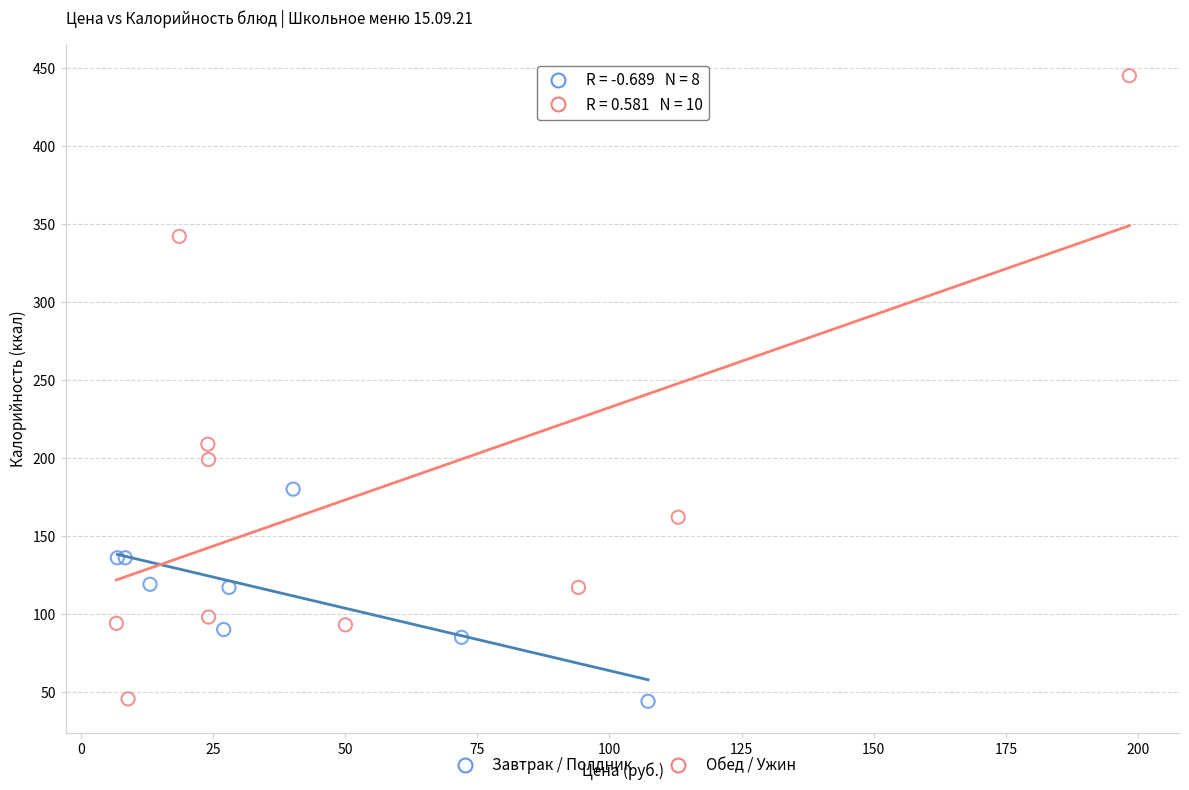

What are all the series names shown in the legend?

Завтрак / Полдник, Обед / Ужин